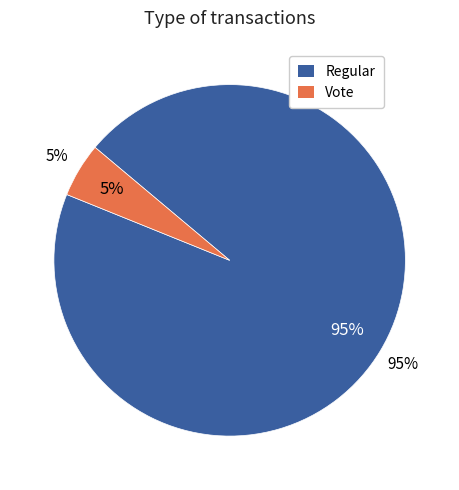

What is the largest slice in the pie chart?

Regular